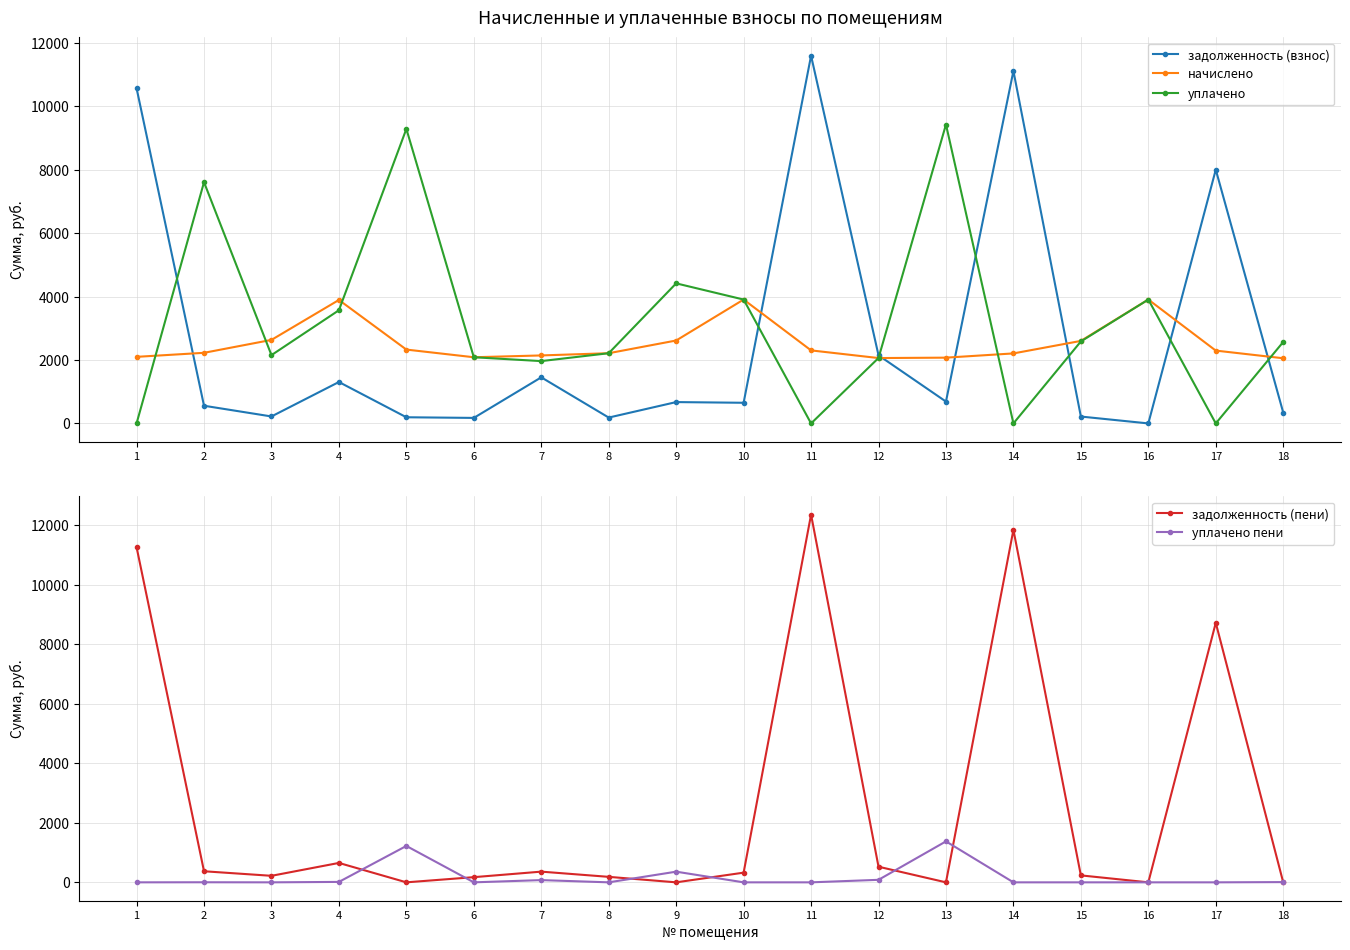

Which label corresponds to the largest value in the chart?

11